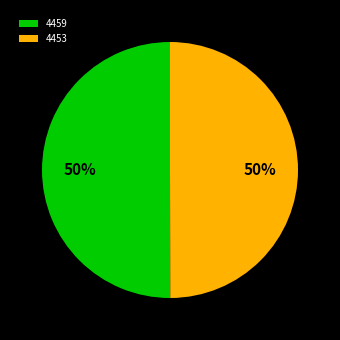

What is the ratio of the value at 4453 to the value at 4459?

1.0